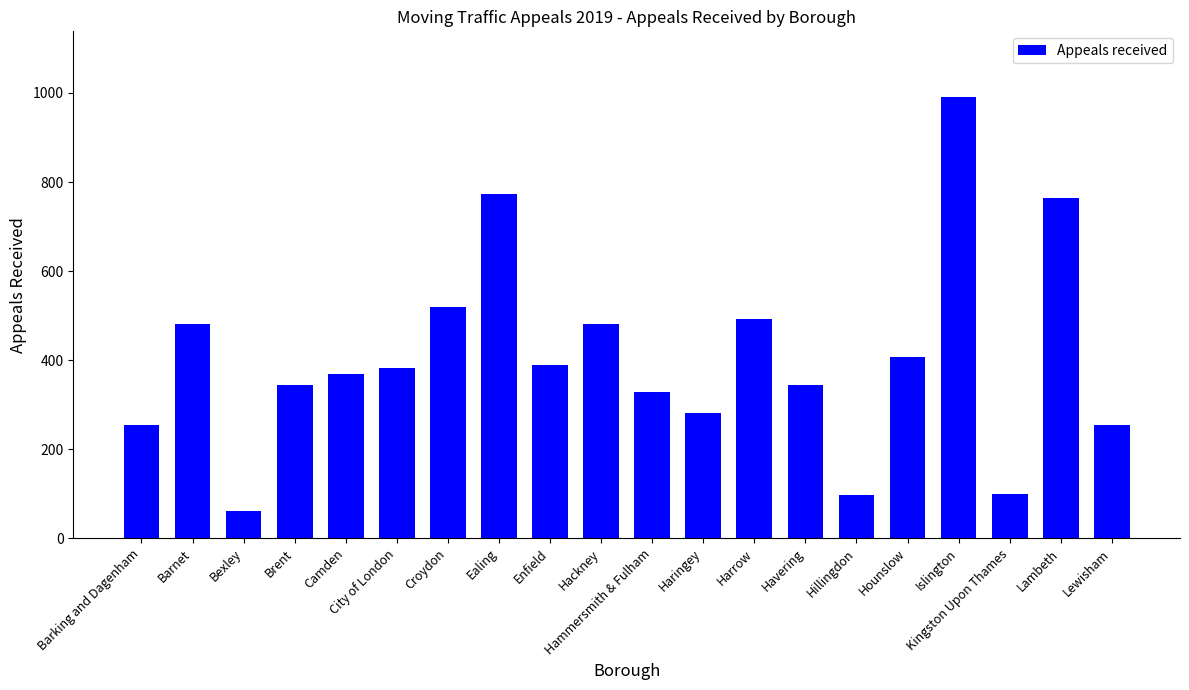

What is the label of the 19th bar from the left?

Lambeth